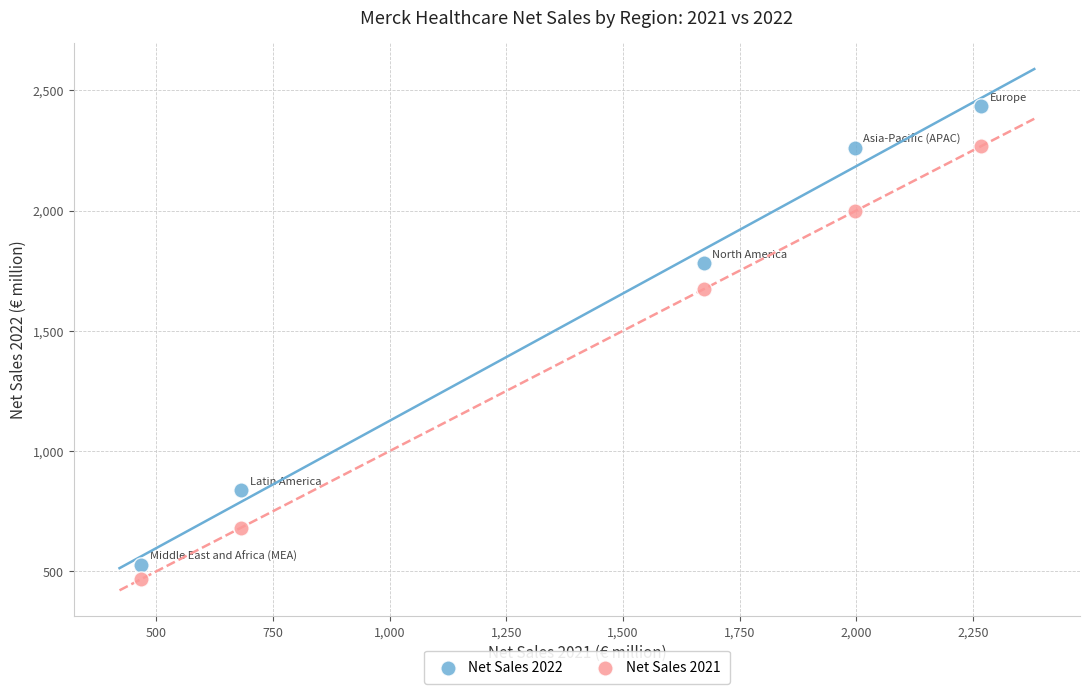

What are all the series names shown in the legend?

Net Sales 2022, Net Sales 2021